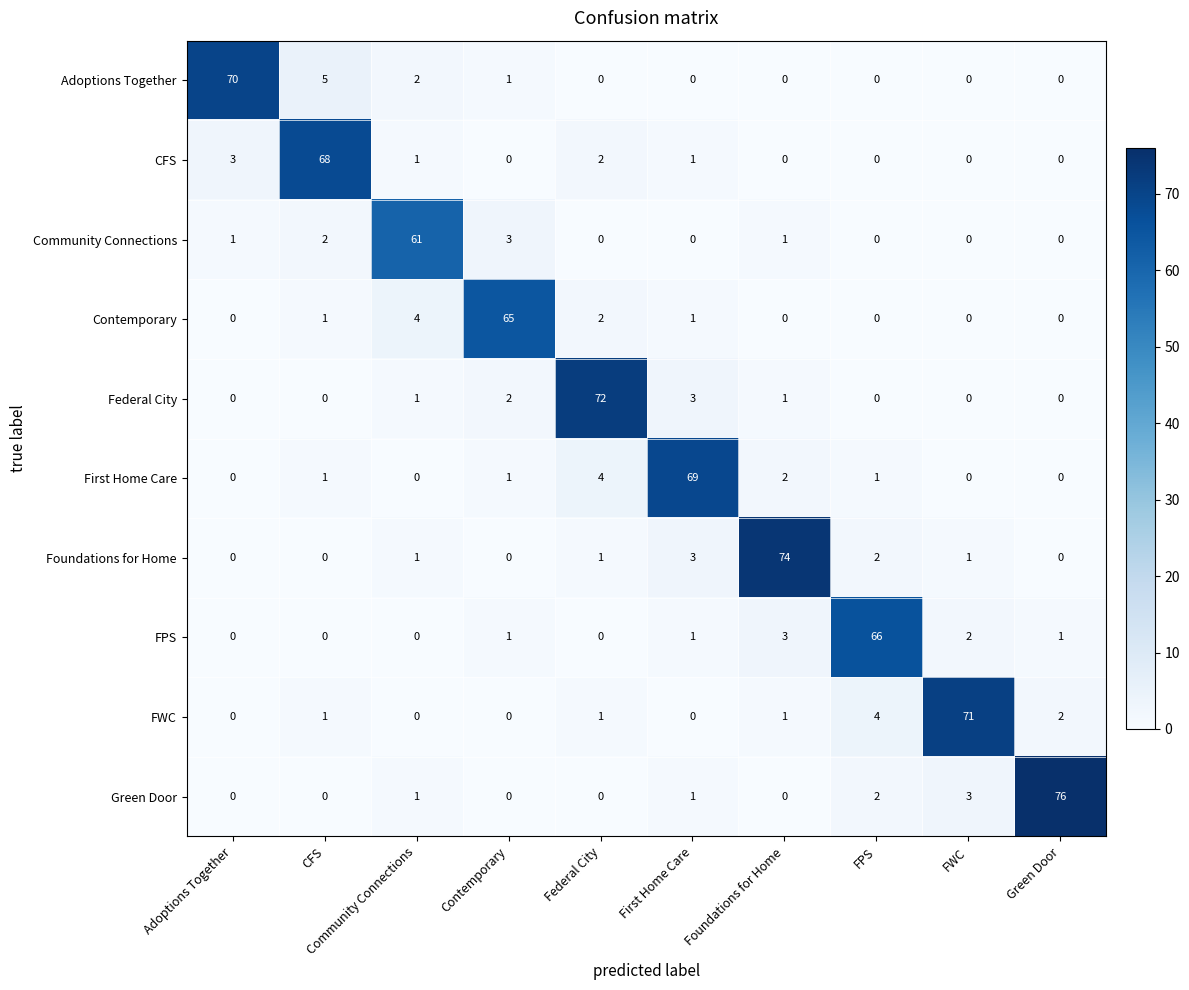

What is the greatest value displayed?

76